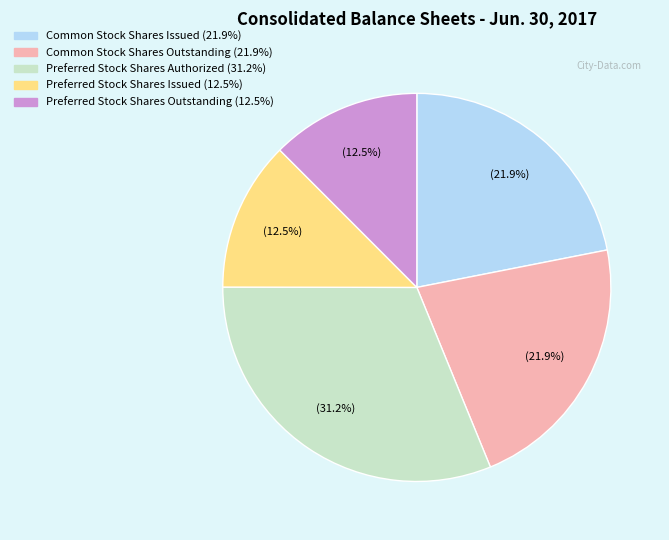

What is the ratio of the value at Common Stock Shares Outstanding to the value at Preferred Stock Shares Outstanding?

1.8